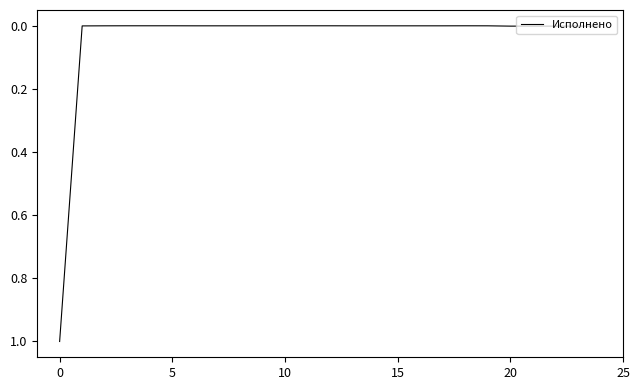

What is the difference between the maximum and minimum values?

1.0